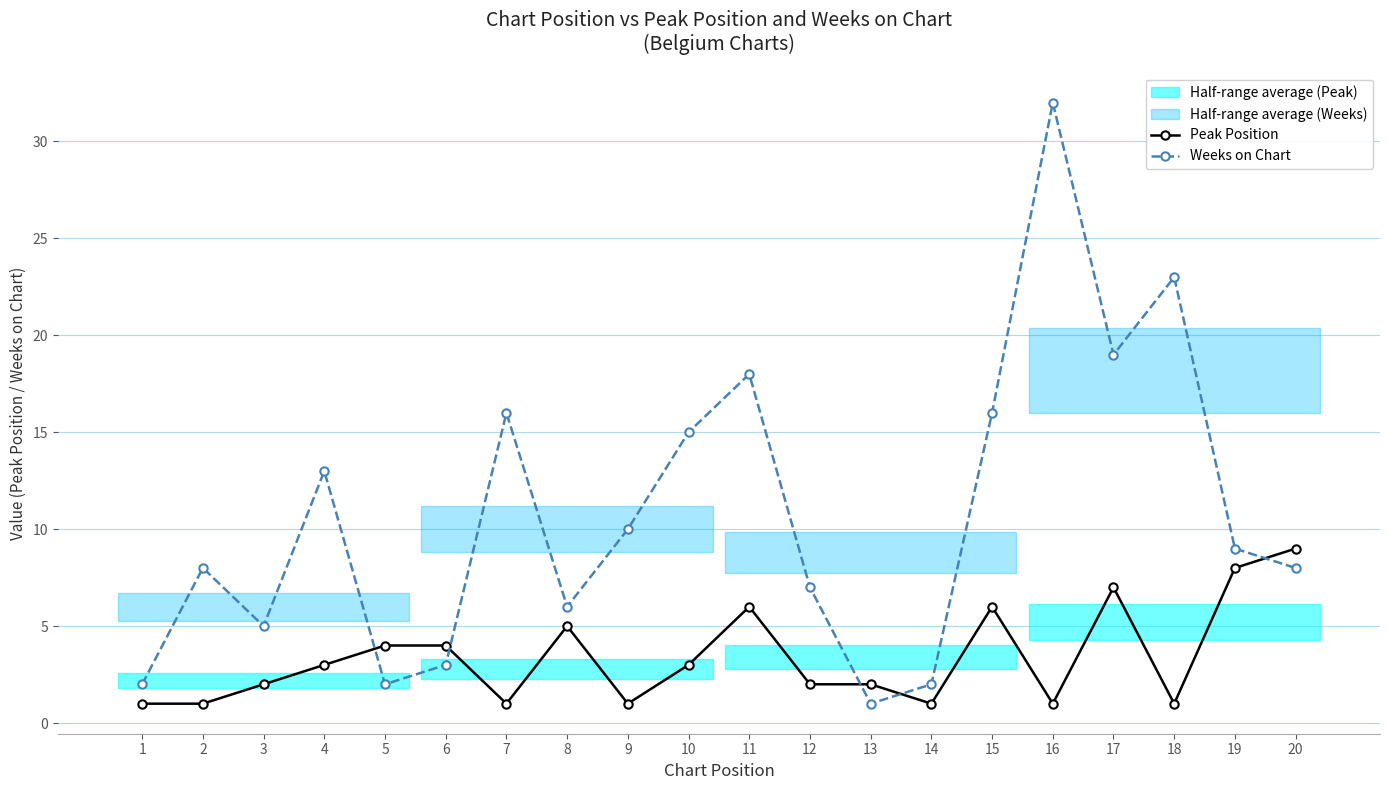

The Weeks on Chart series shows 16 at 7. True or false?

True